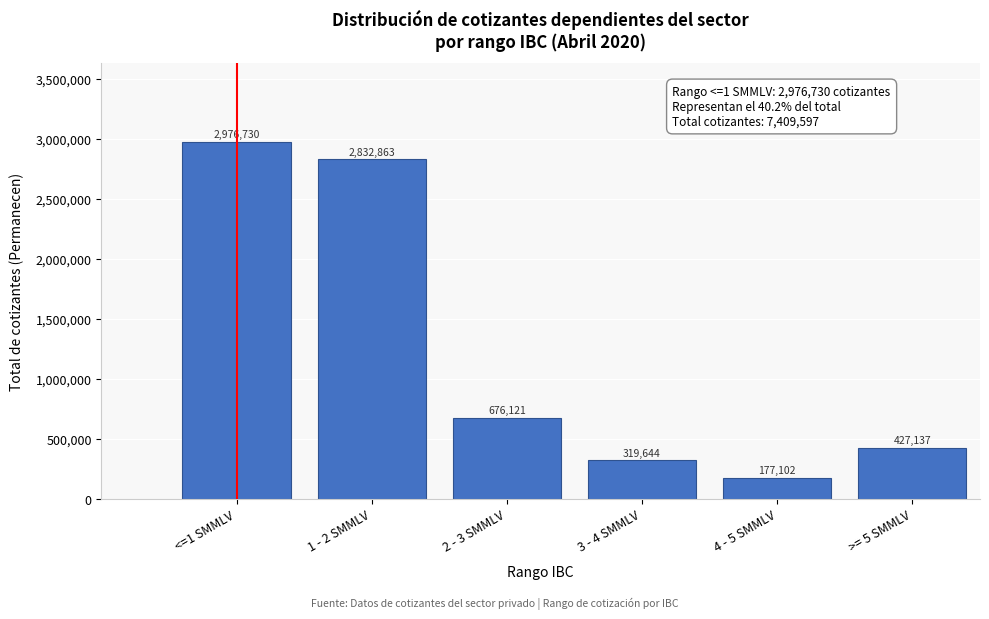

Reading left to right, list all the values displayed in this chart.

2976730	2832863	676121	319644	177102	427137